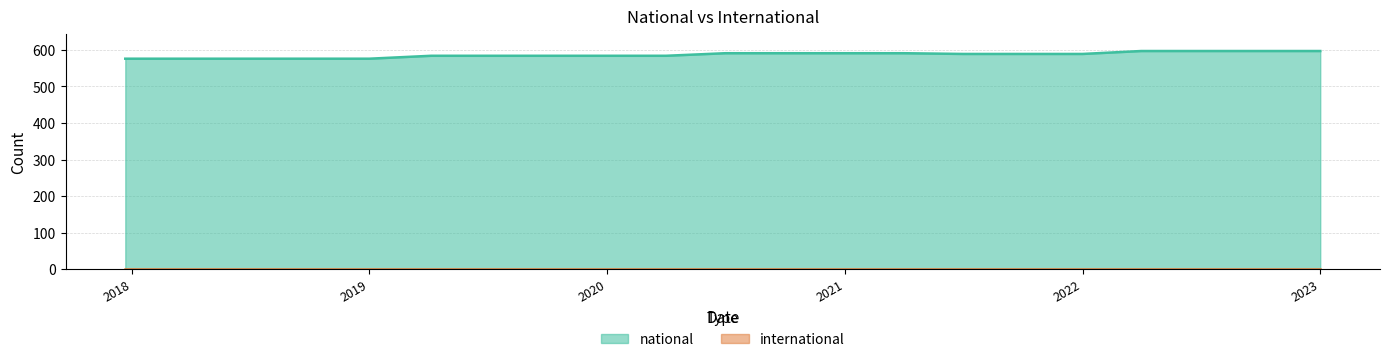

Count the number of values greater than 589.

8